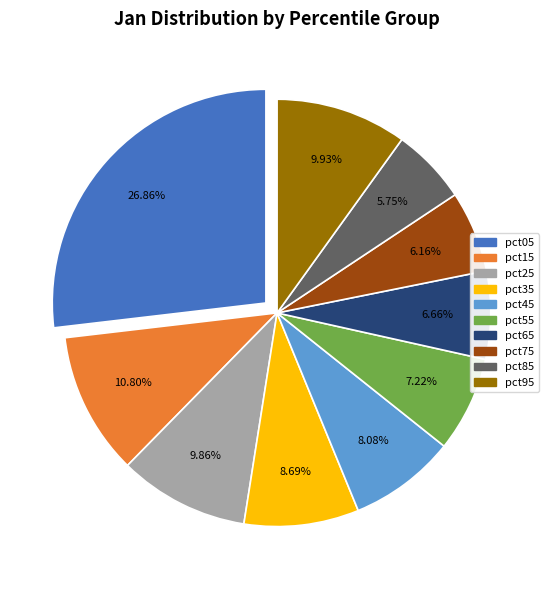

Is there any slice that represents more than half of the pie?

No